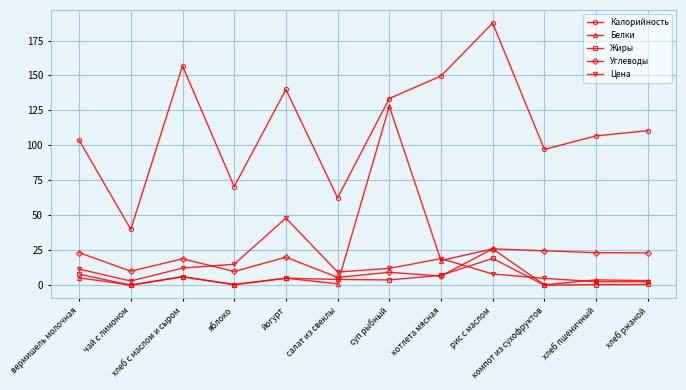

What is the total value across all series at йогурт?

218.0